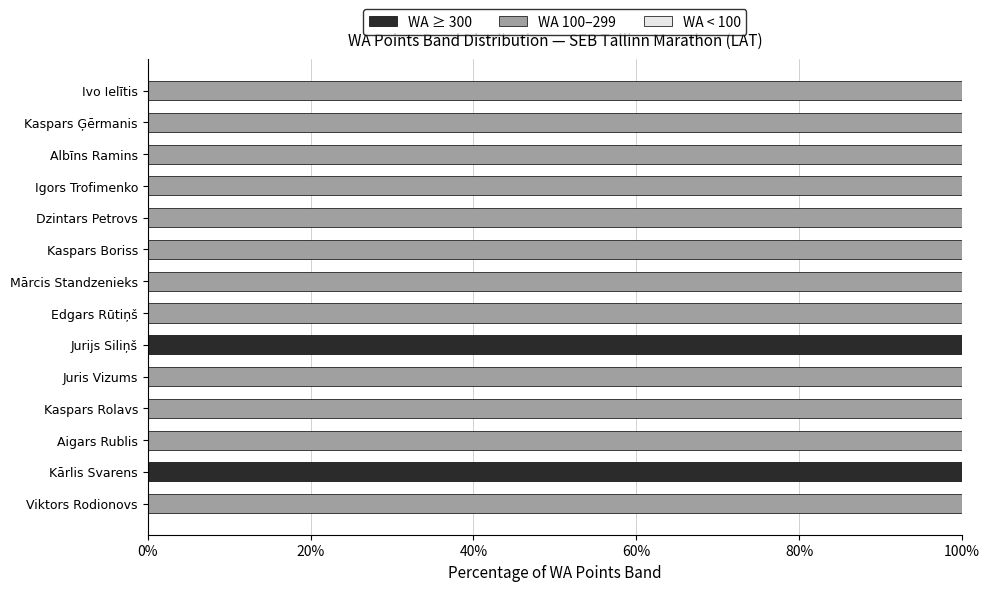

What is the total value across all series at Dzintars Petrovs?

100